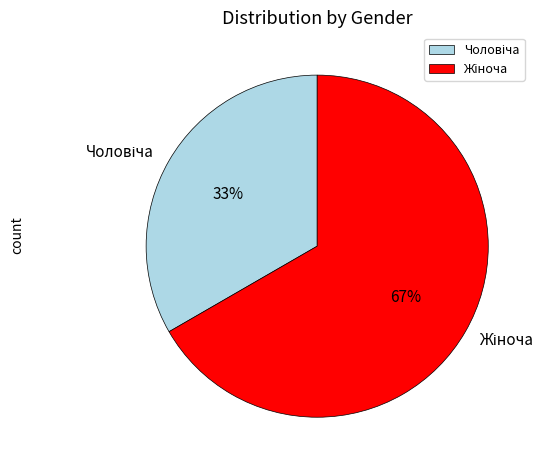

To the nearest percent, what is the average slice percentage?

50%